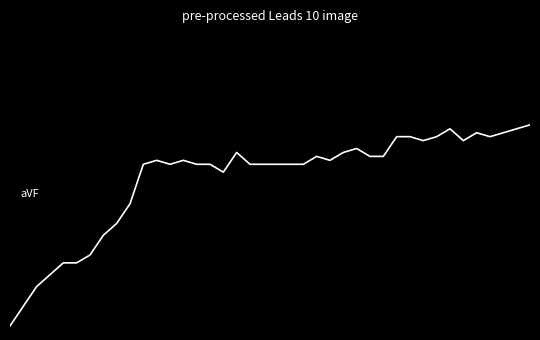

Reading right to left, what are all the values shown in this chart?

0.5	0.5	0.5	0.4	0.5	0.4	0.5	0.4	0.4	0.4	0.4	0.2	0.2	0.3	0.3	0.2	0.2	0.1	0.1	0.1	0.1	0.1	0.3	0.1	0.1	0.1	0.2	0.1	0.2	0.1	-0.2	-0.4	-0.6	-0.8	-0.8	-0.8	-1.0	-1.1	-1.3	-1.5